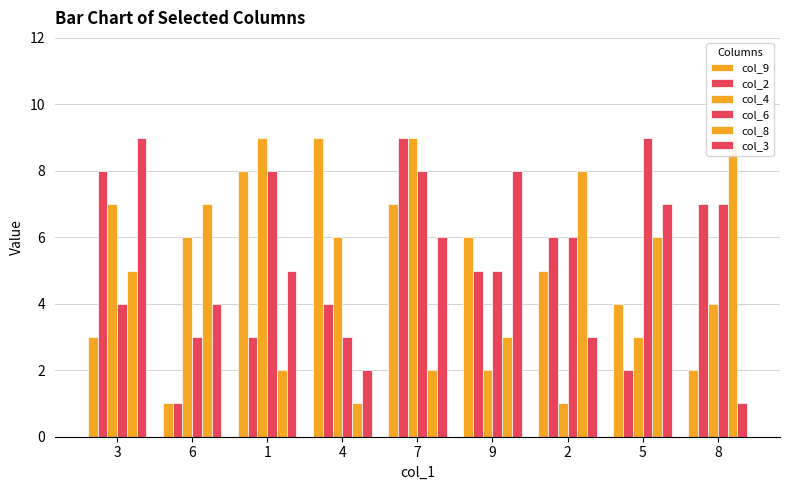

At which label does col_3 first exceed 5?

3